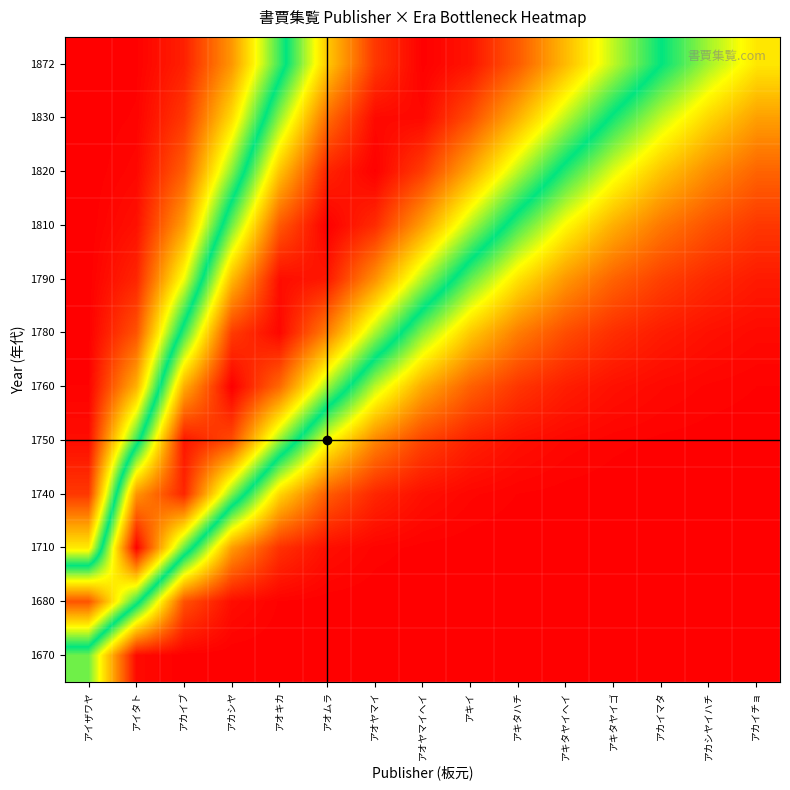

Rank the series by their maximum value, from highest to lowest.

1760, 1810, 1872, 1820, 1710, 1780, 1830, 1790, 1750, 1740, 1680, 1670